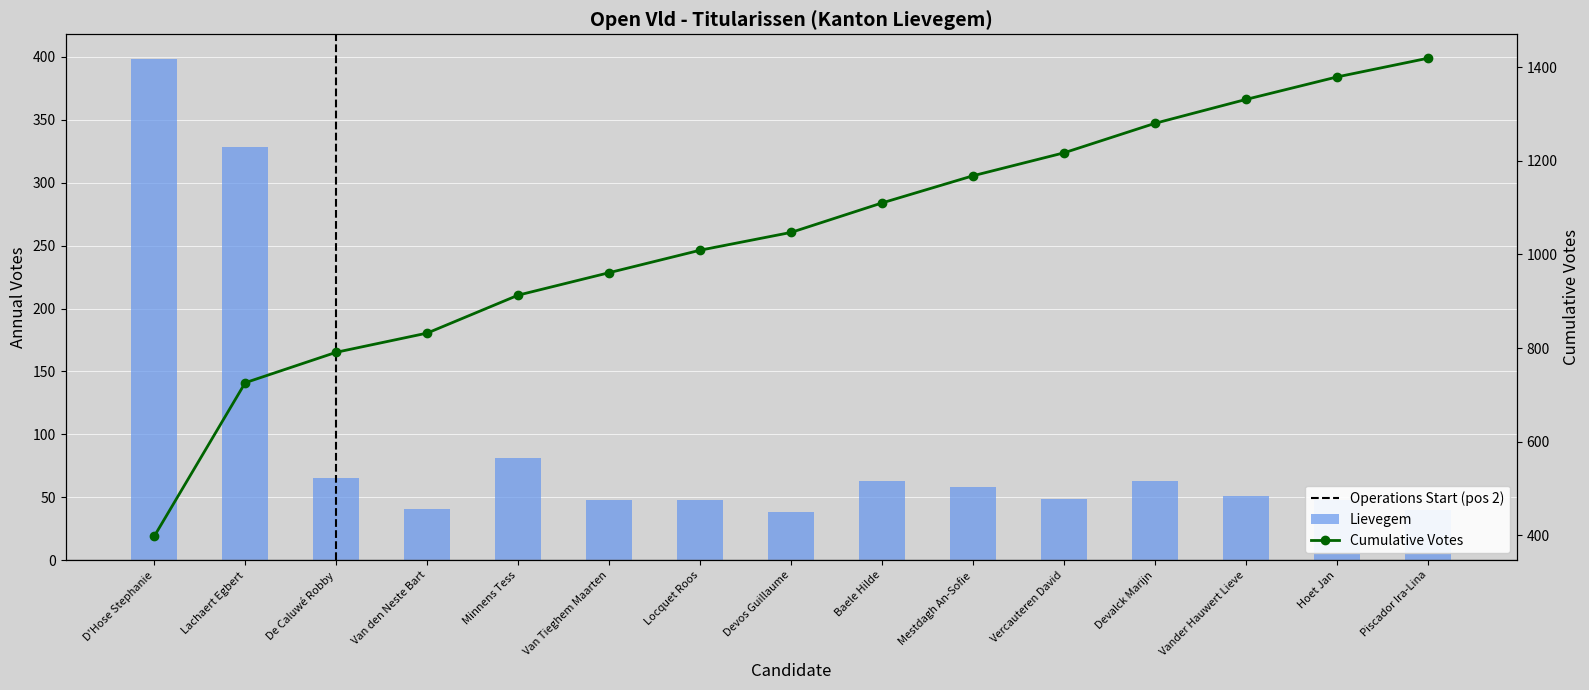

What is the minimum value for Cumulative Votes?

398